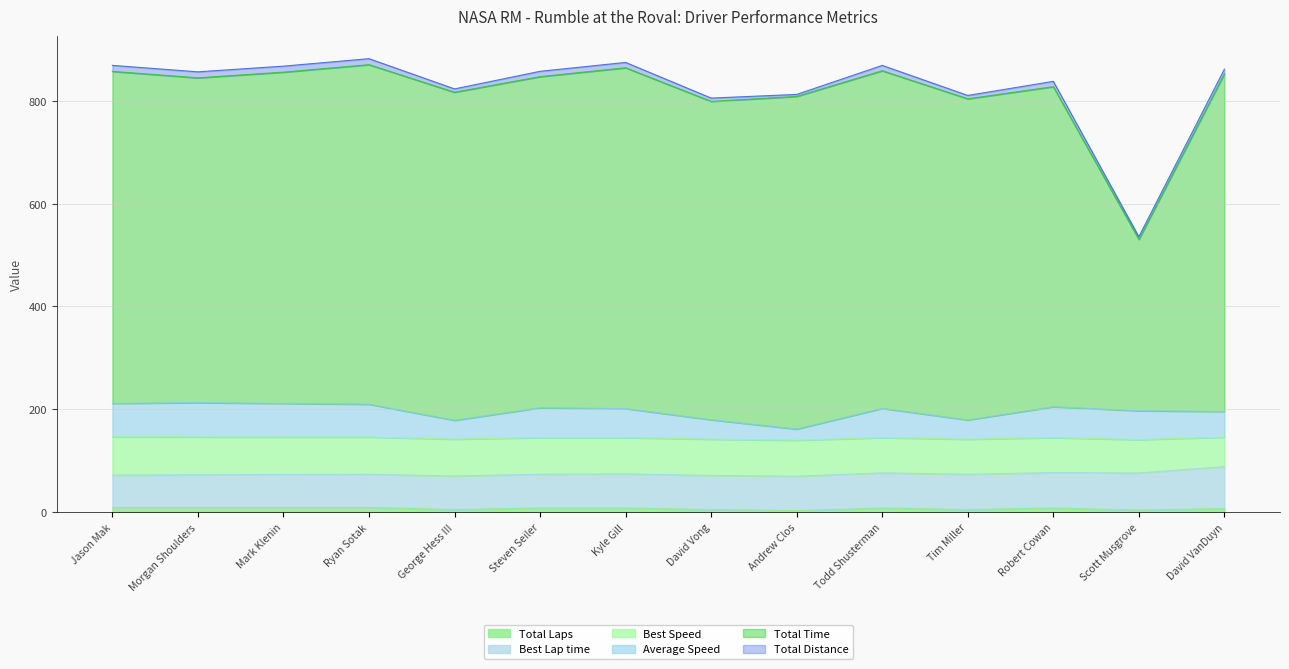

How many interior local peaks does the Average Speed series have?

4